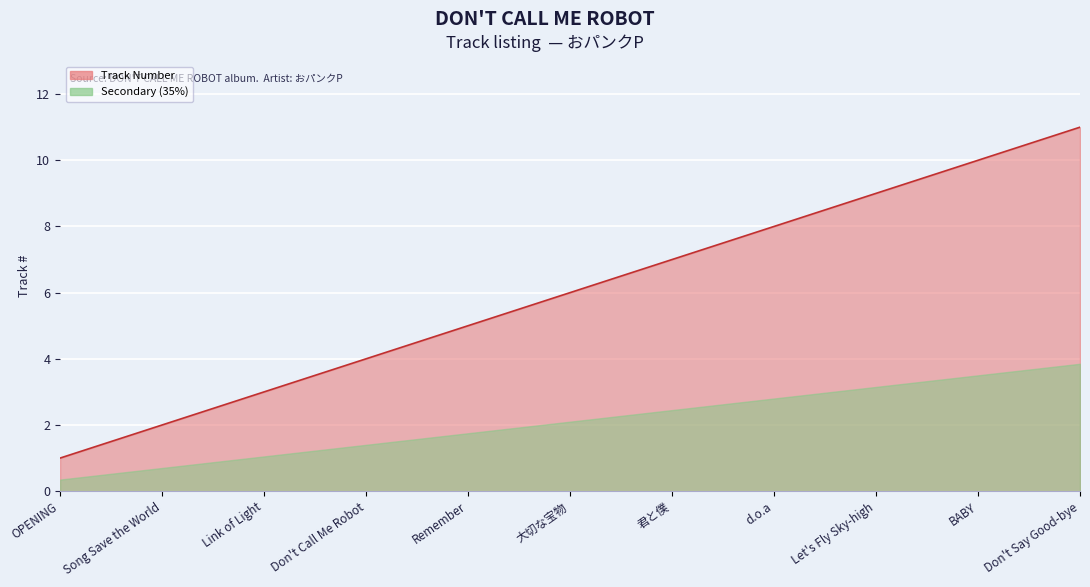

The chart shows a value of 8 at d.o.a. True or false?

True